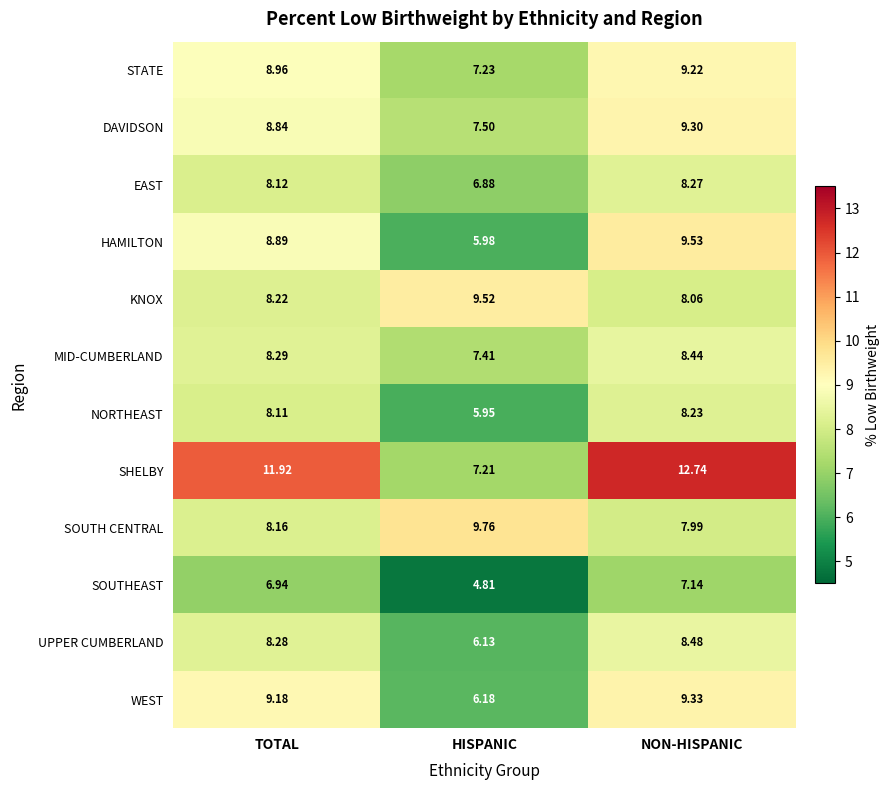

Which series has the largest range (max minus min)?

SHELBY